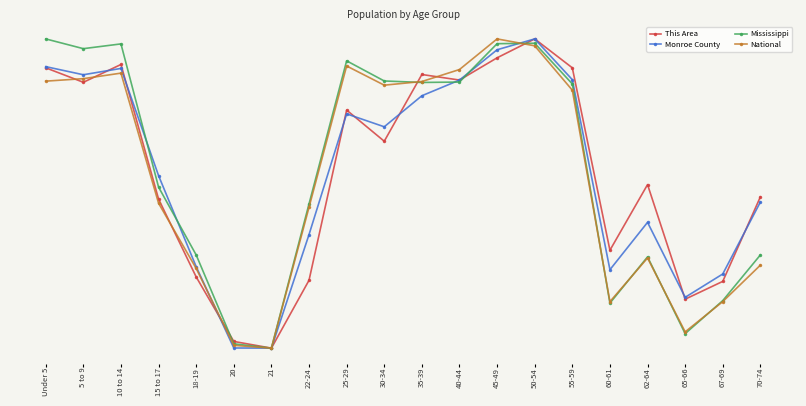

Does the chart have visible grid lines?

No